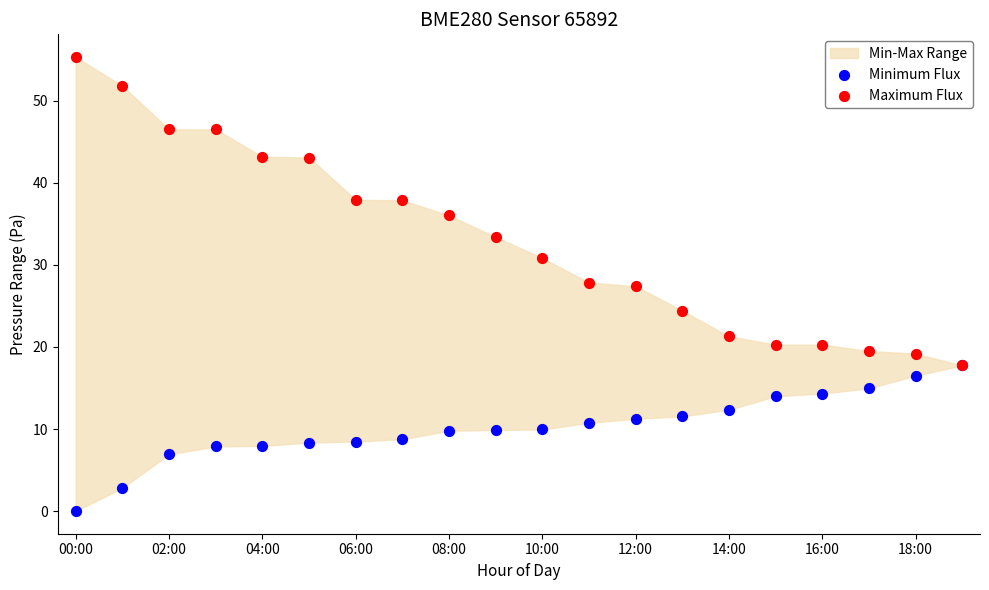

Which series contains the lowest Y value?

Minimum Flux